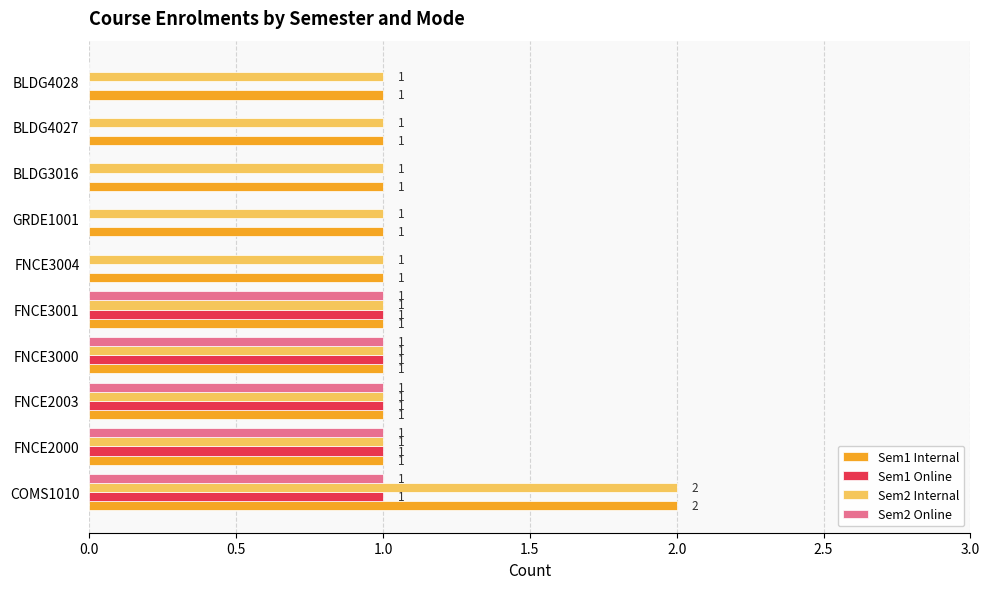

At which category does the chart reach its peak across all series?

COMS1010